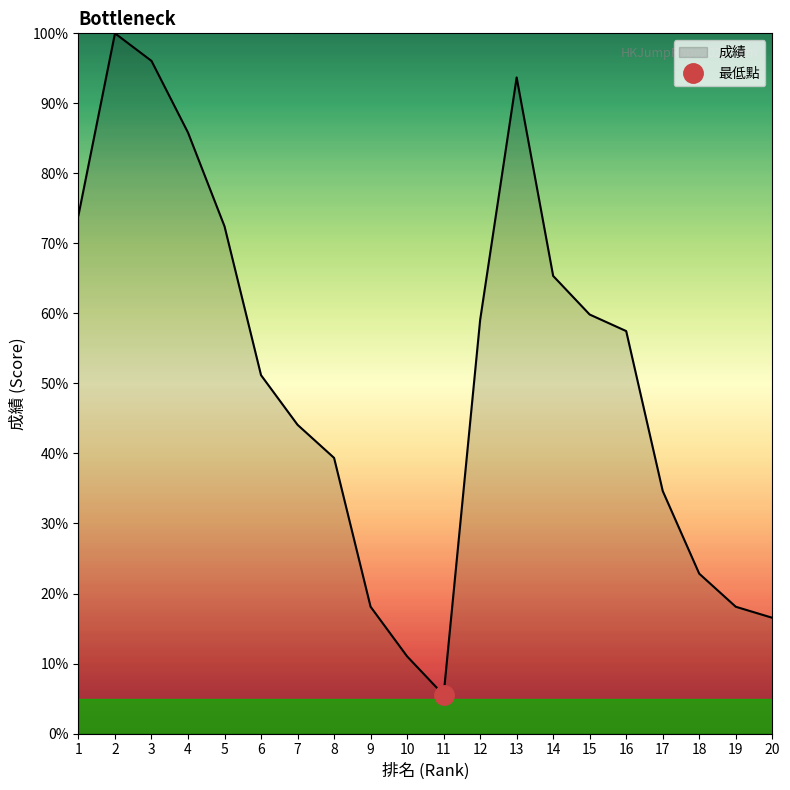

What is the difference between the maximum and minimum values?

94.5